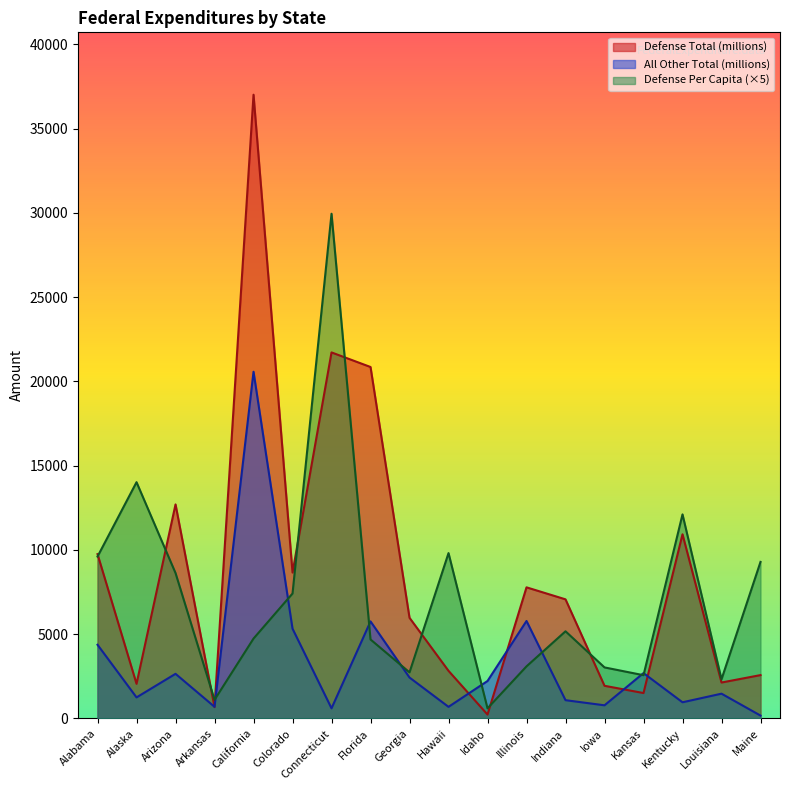

How many interior local valleys does the Defense Per Capita series have?

5